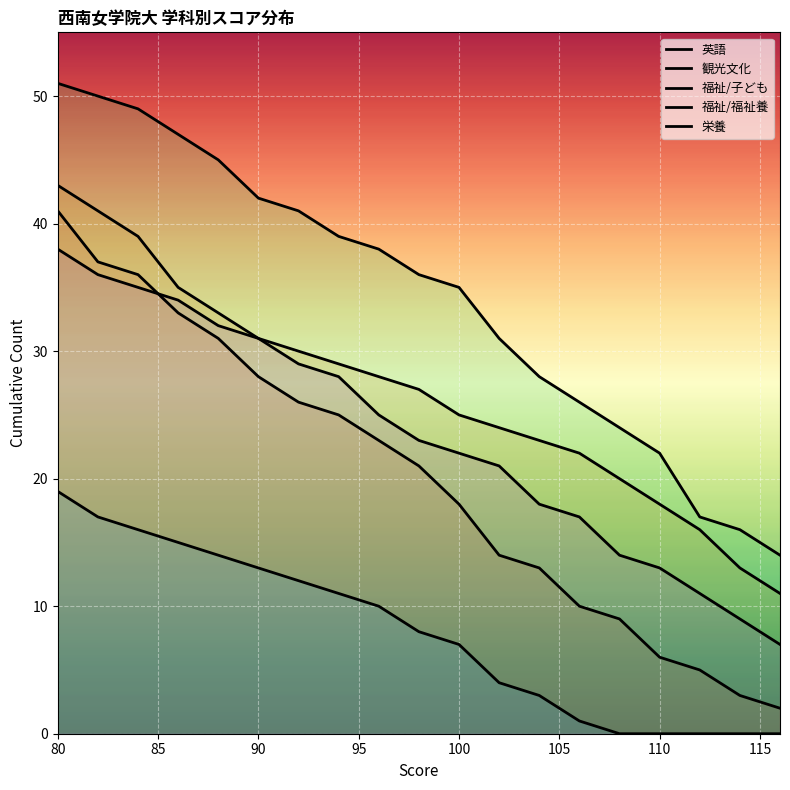

Which series has the largest total across all categories?

福祉/福祉養